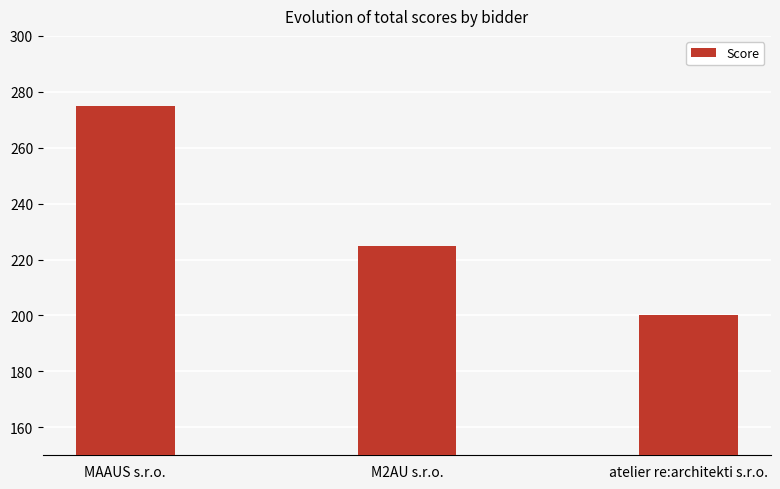

What is the ratio of the value at MAAUS s.r.o. to the value at M2AU s.r.o.?

1.2